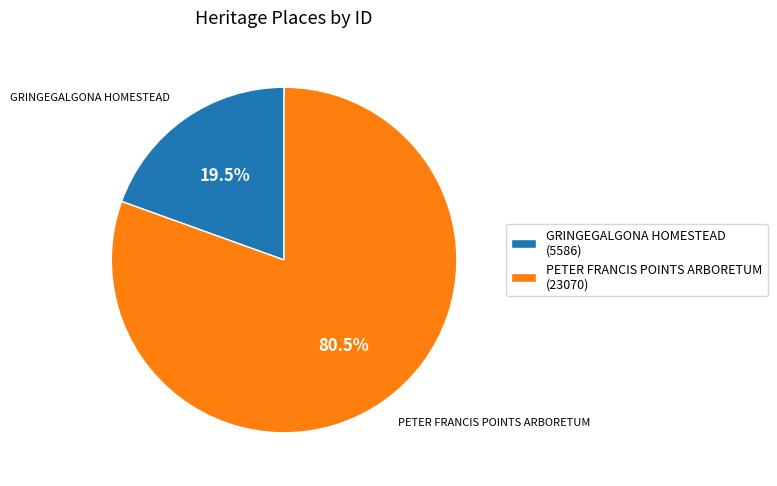

Which slice is the smallest?

GRINGEGALGONA HOMESTEAD